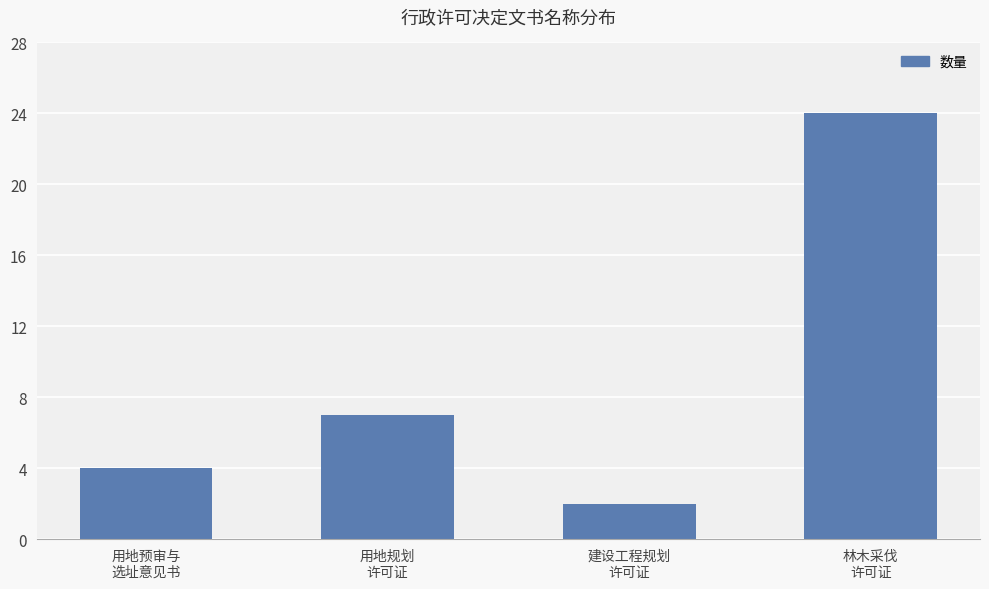

Rank the categories by value from lowest to highest.

建设工程规划
许可证, 用地预审与
选址意见书, 用地规划
许可证, 林木采伐
许可证